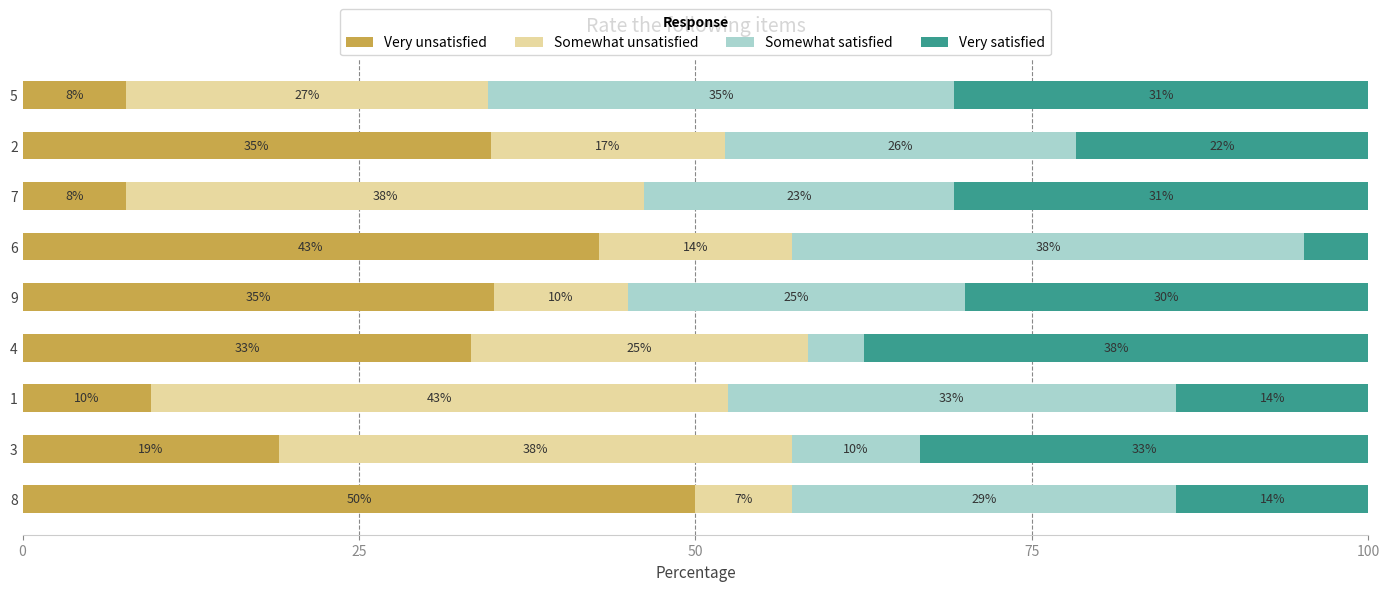

What is the highest value of the Very unsatisfied series?

50.0